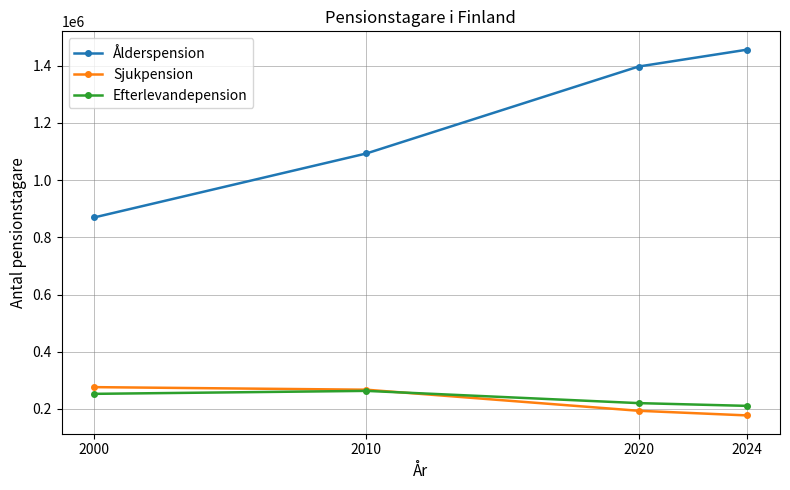

True or false: Efterlevandepension and Ålderspension intersect in this chart.

False